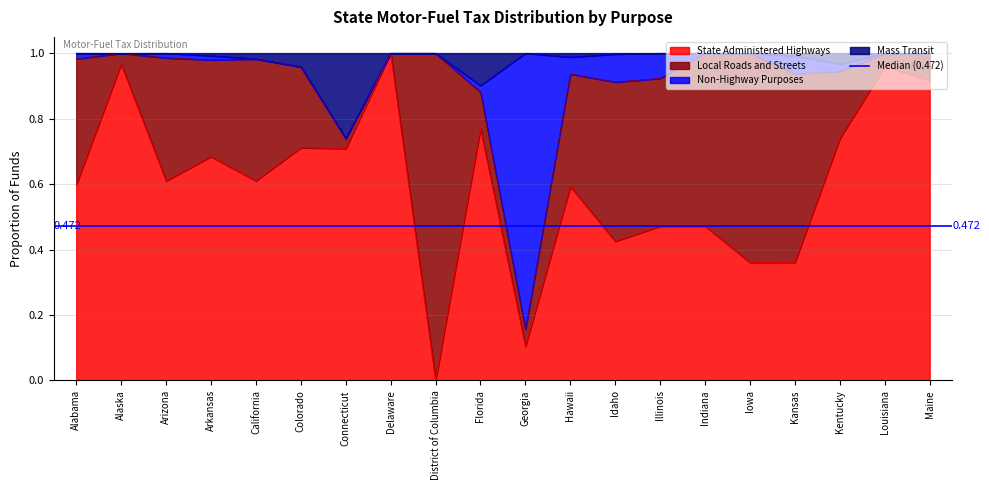

Which category has the highest value in the State Administered Highways series?

Delaware